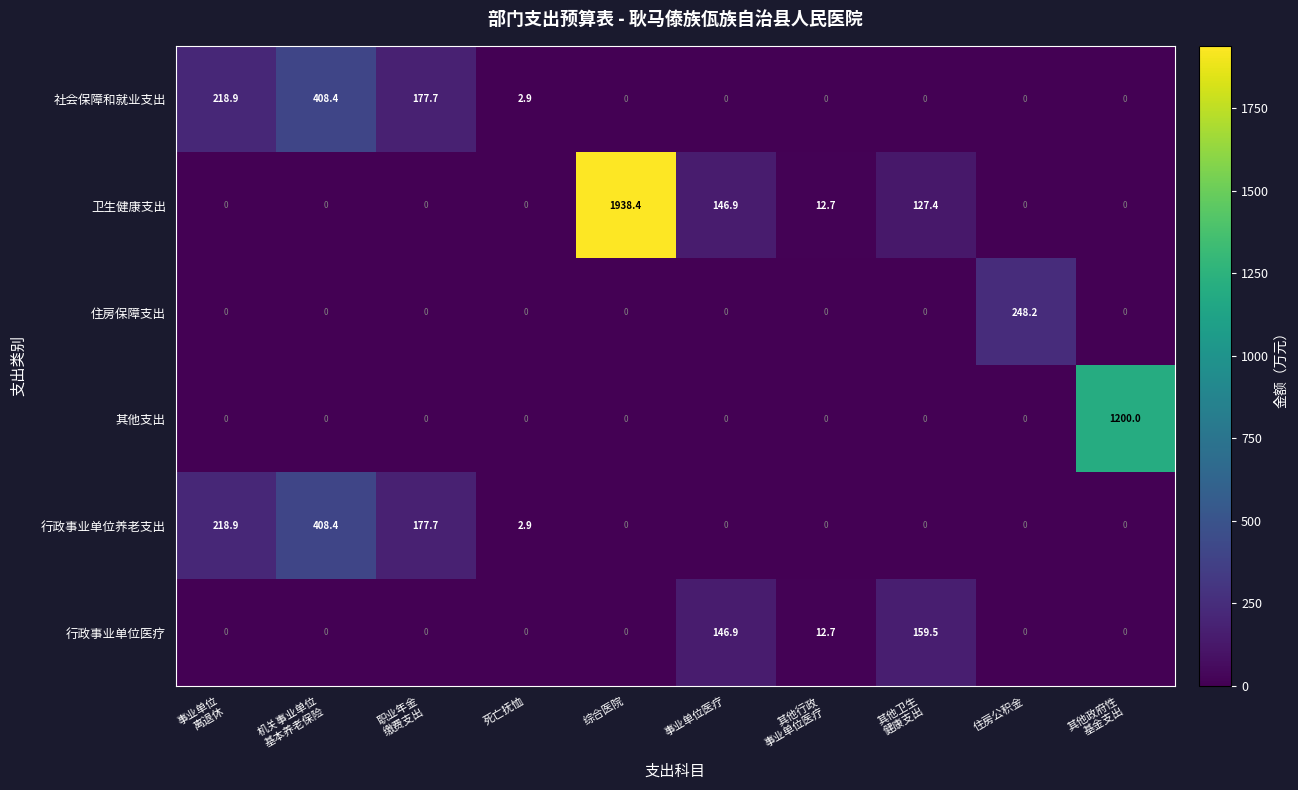

What is the total value across all series at 住房公积金?

248.2